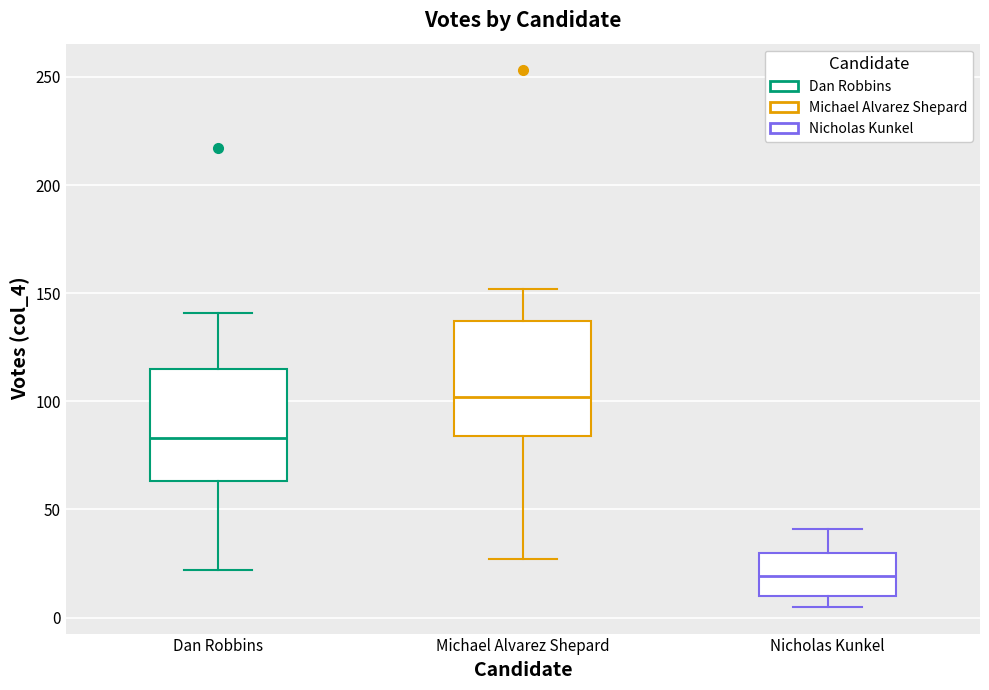

Where is the lower edge of the box for Dan Robbins on the y-axis? The values are not printed on the chart, so give them approximately, as read against the axis.

65